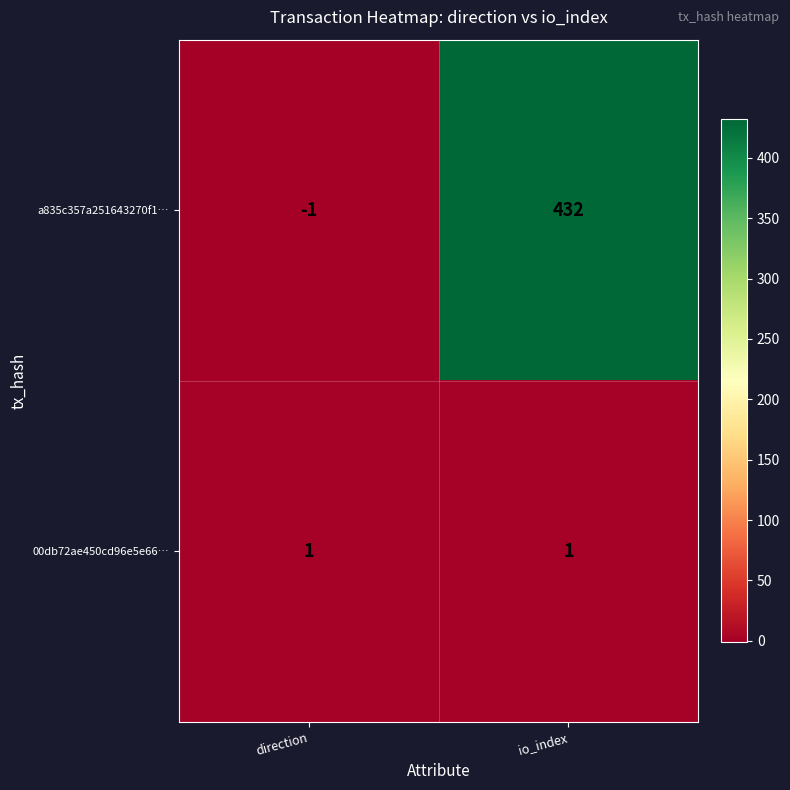

True or false: 00db72ae450cd96e5e66… has a value of 1 at direction.

True